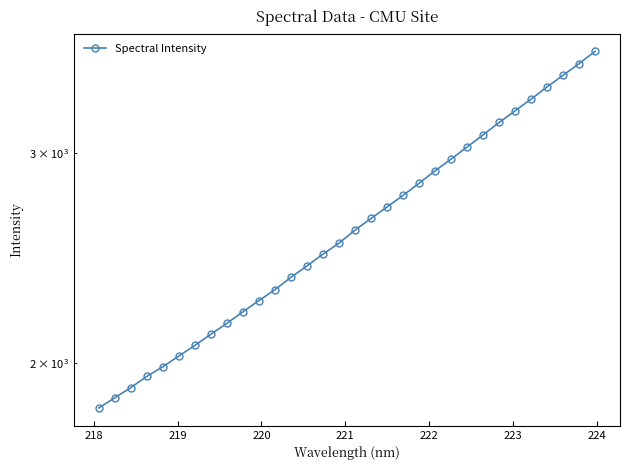

How many categories are shown in the chart?

32